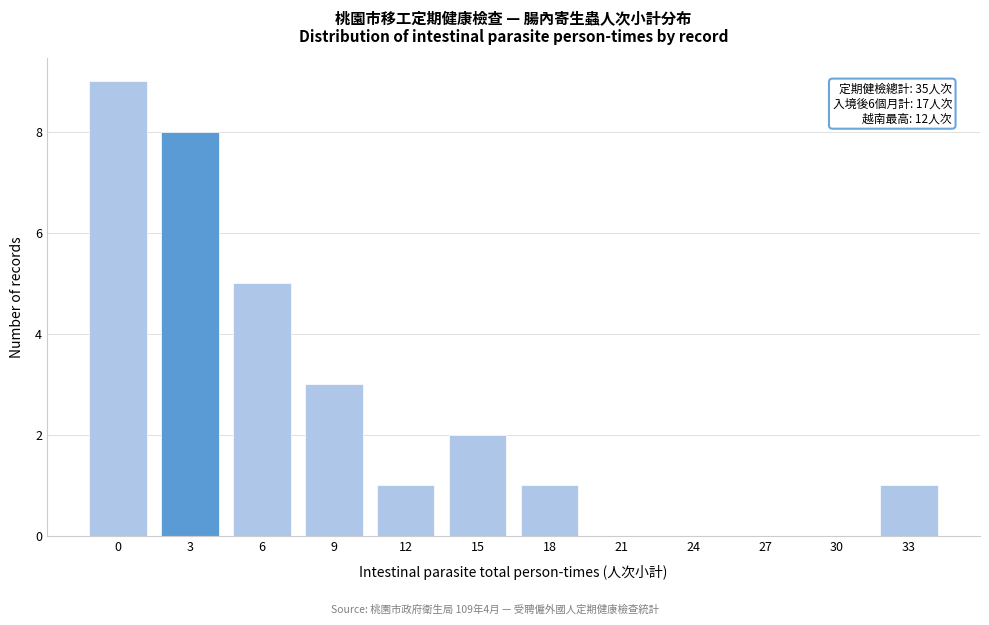

Reading left to right, list all the values displayed in this chart.

0=9	3=8	6=5	9=3	12=1	15=2	18=1	21=0	24=0	27=0	30=0	33=1